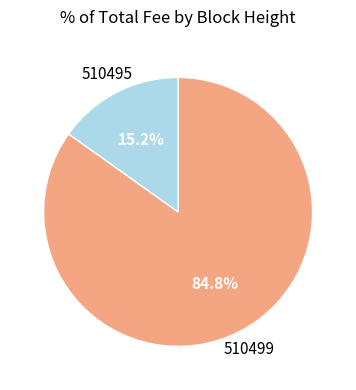

True or false: 510495 accounts for 21% of the total.

False